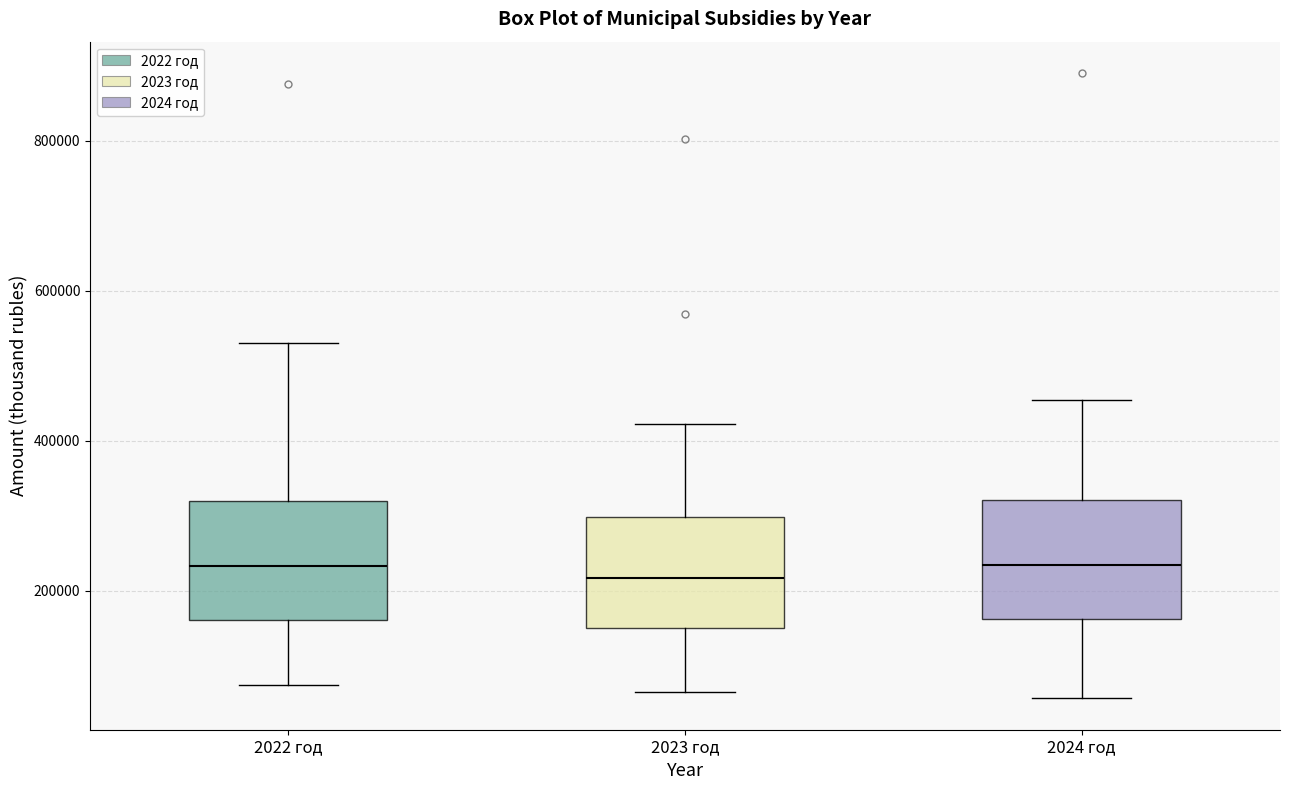

Reading left to right, transcribe this box plot: for each box, give where its median line is, the range the box spans, and where its two whiskers end, as read against the y-axis. The values are not printed on the chart, so give them approximately, as read against the axis.

2022 год: median 240000, box 160000 to 320000, whiskers 80000 to 540000
2023 год: median 220000, box 160000 to 300000, whiskers 60000 to 420000
2024 год: median 240000, box 160000 to 320000, whiskers 60000 to 460000